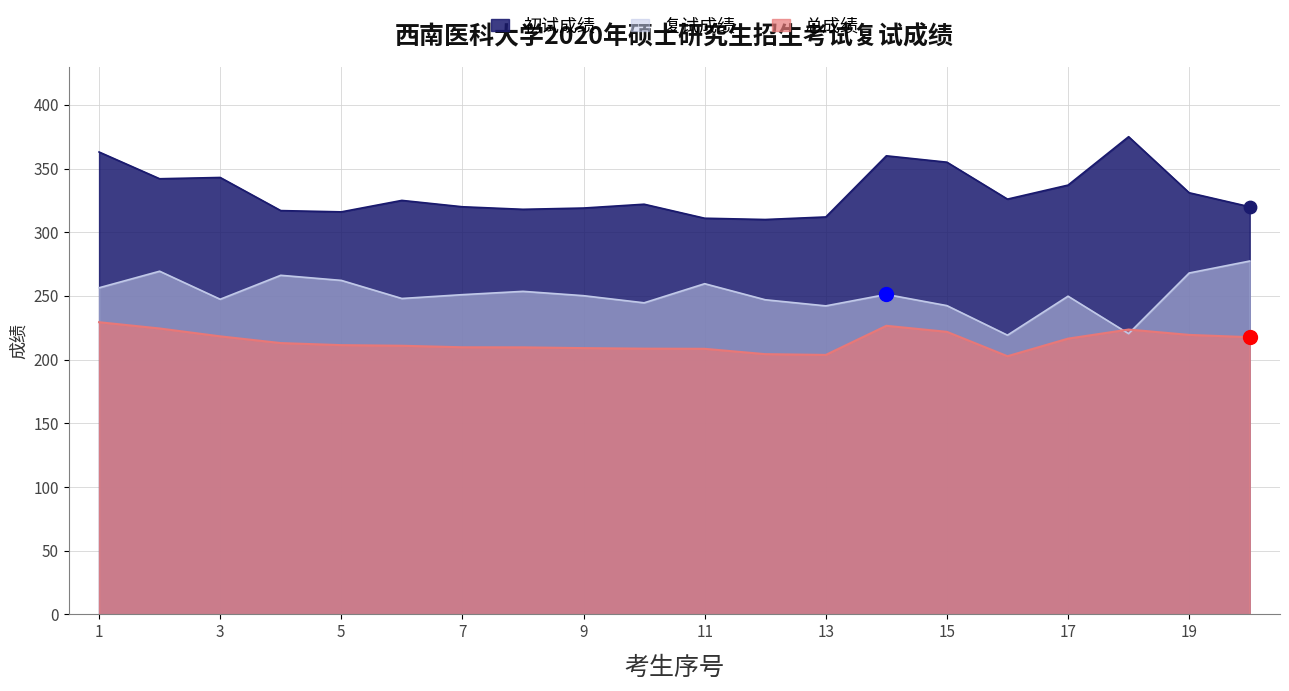

Is the value of 复试成绩 at 1 greater than the value of 初试成绩 at 7?

No